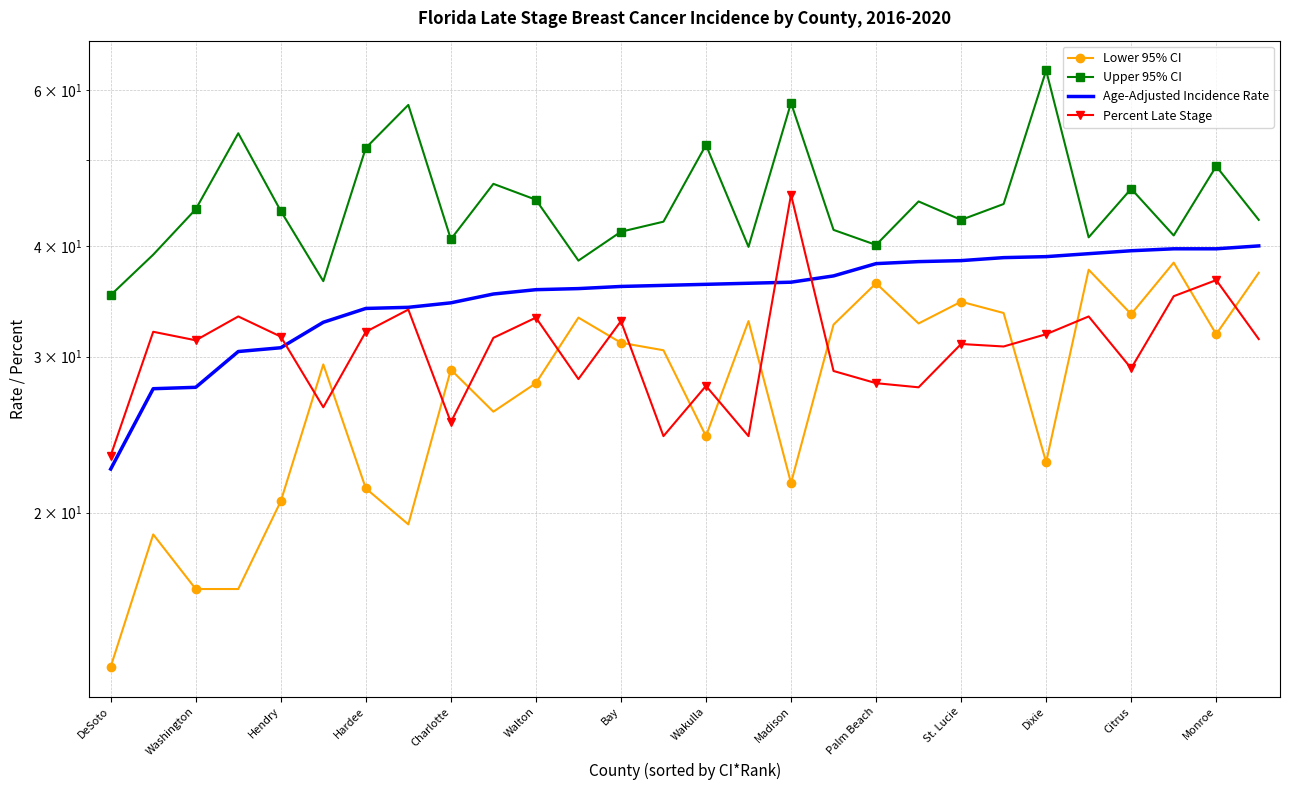

The value of Percent Late Stage at Palm Beach is 52.6. True or false?

False